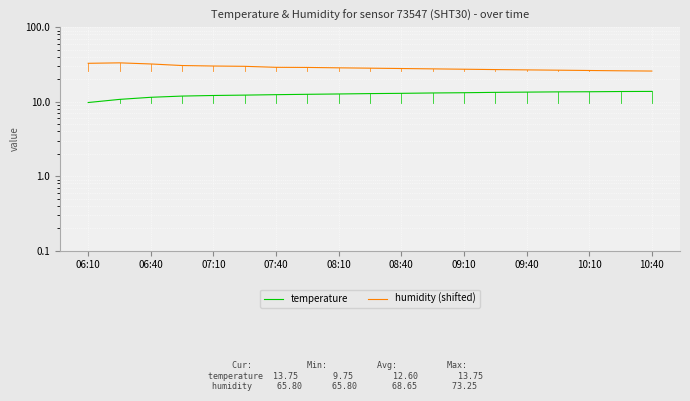

True or false: temperature and humidity (shifted) cross at least once.

False